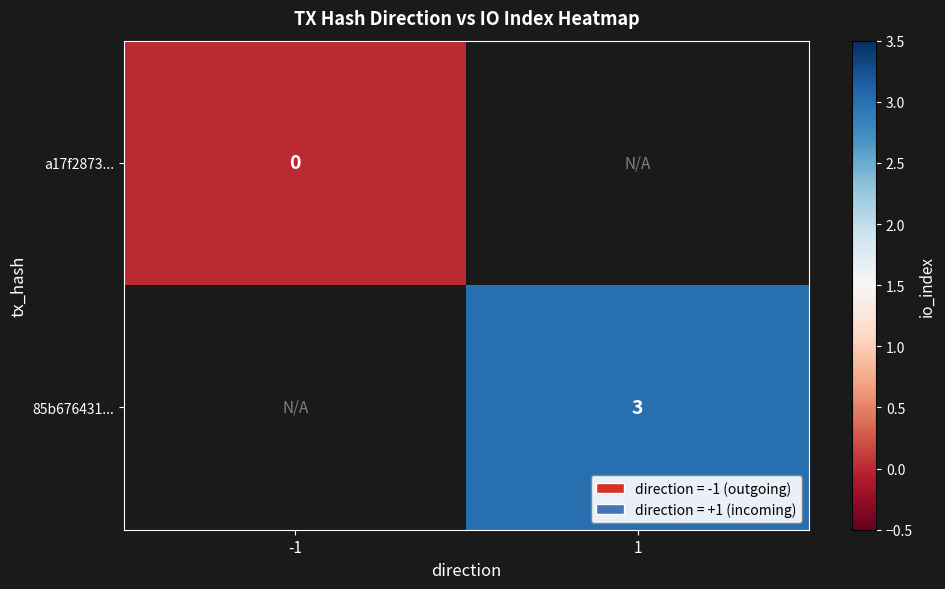

Is it true that 85b676431... equals 5 at 1?

False